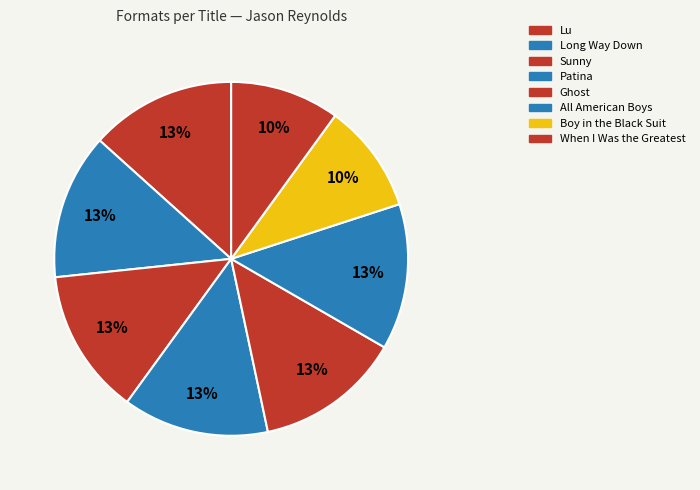

Count the number of slices in the pie.

8